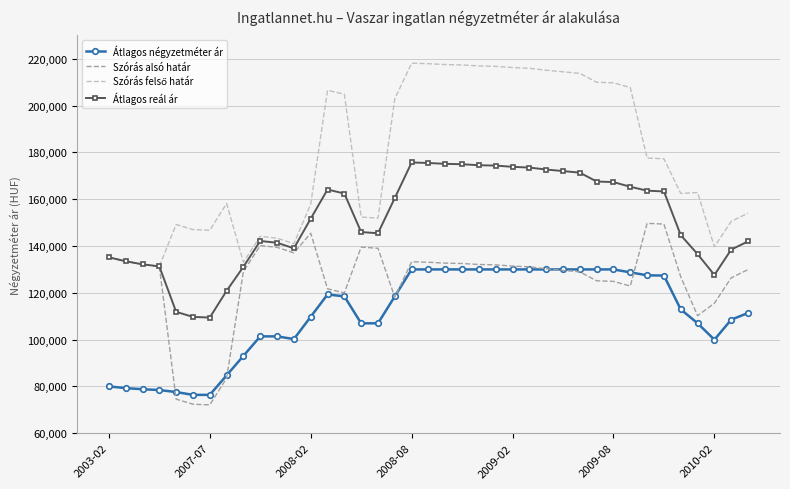

What is the highest value of the Átlagos négyzetméter ár series?

130000